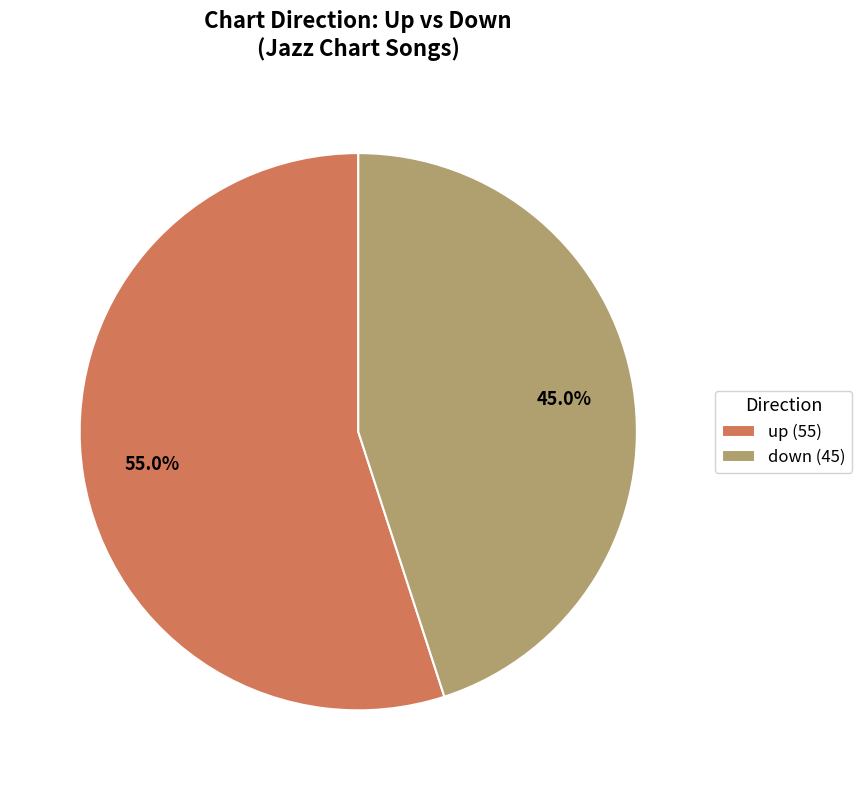

What is the smallest slice in the pie chart?

down